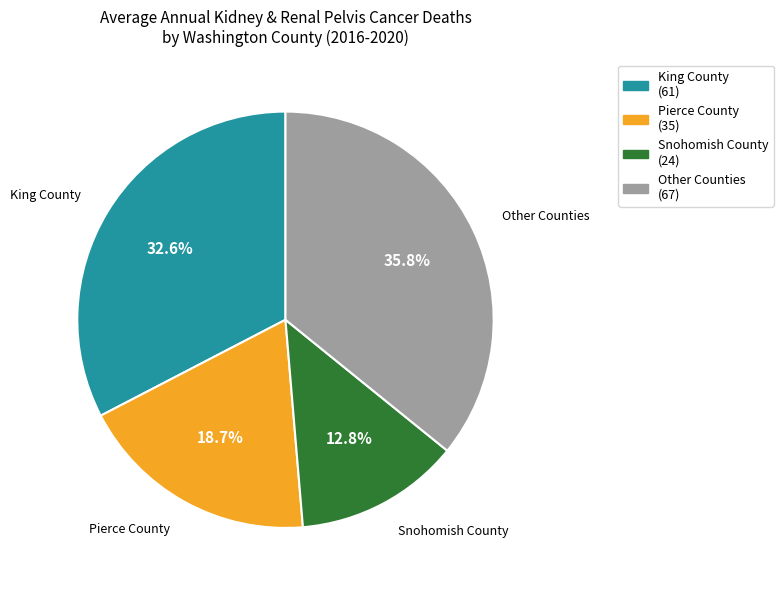

Is there any slice that represents more than half of the pie?

No